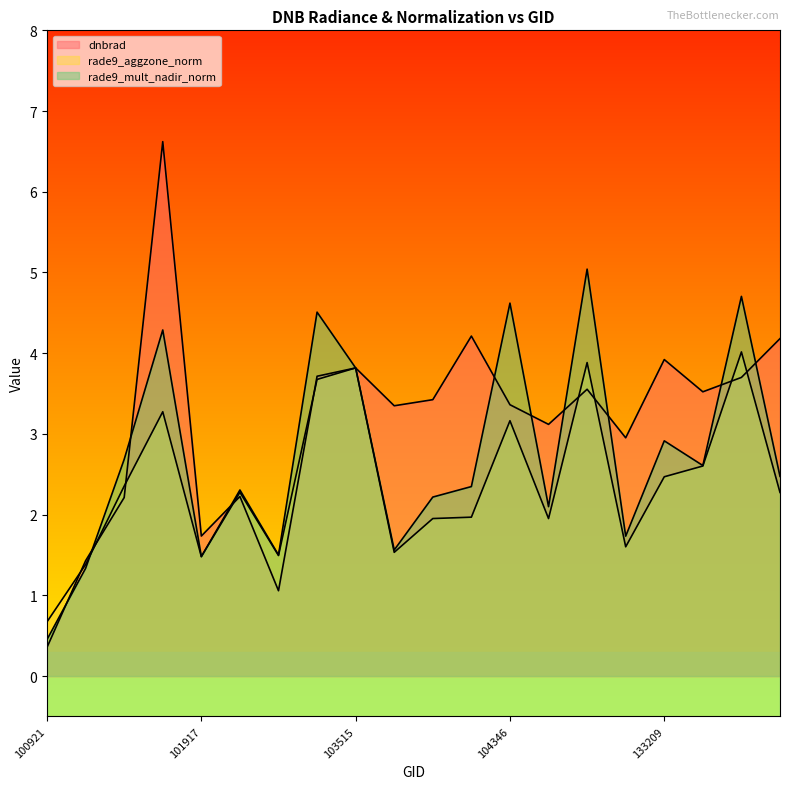

What are all the series names shown in the legend?

dnbrad, rade9_aggzone_norm, rade9_mult_nadir_norm